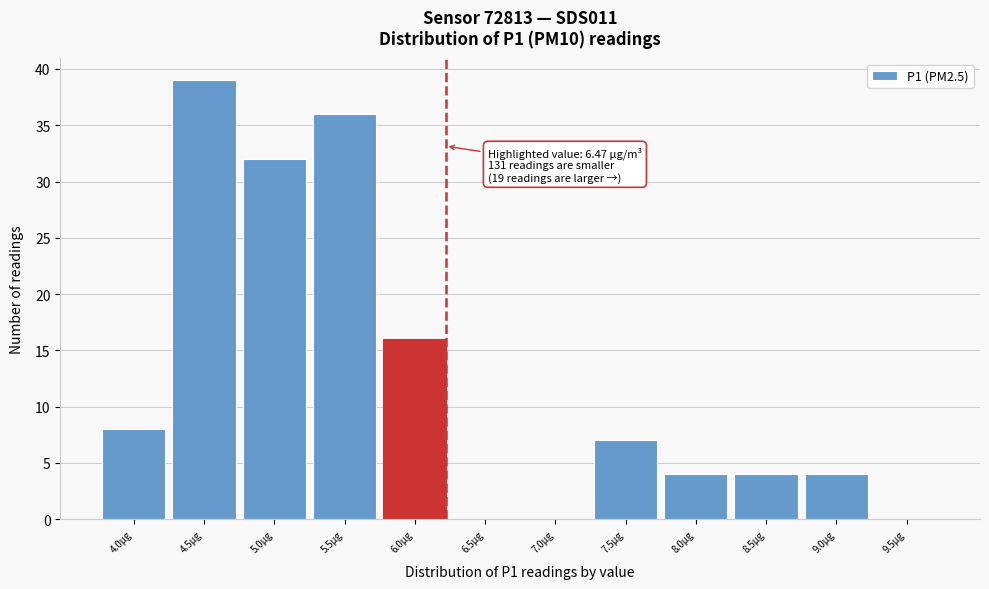

Reading left to right, extract all data points from this chart.

4.0µg=8	4.5µg=39	5.0µg=32	5.5µg=36	6.0µg=16	6.5µg=0	7.0µg=0	7.5µg=7	8.0µg=4	8.5µg=4	9.0µg=4	9.5µg=0